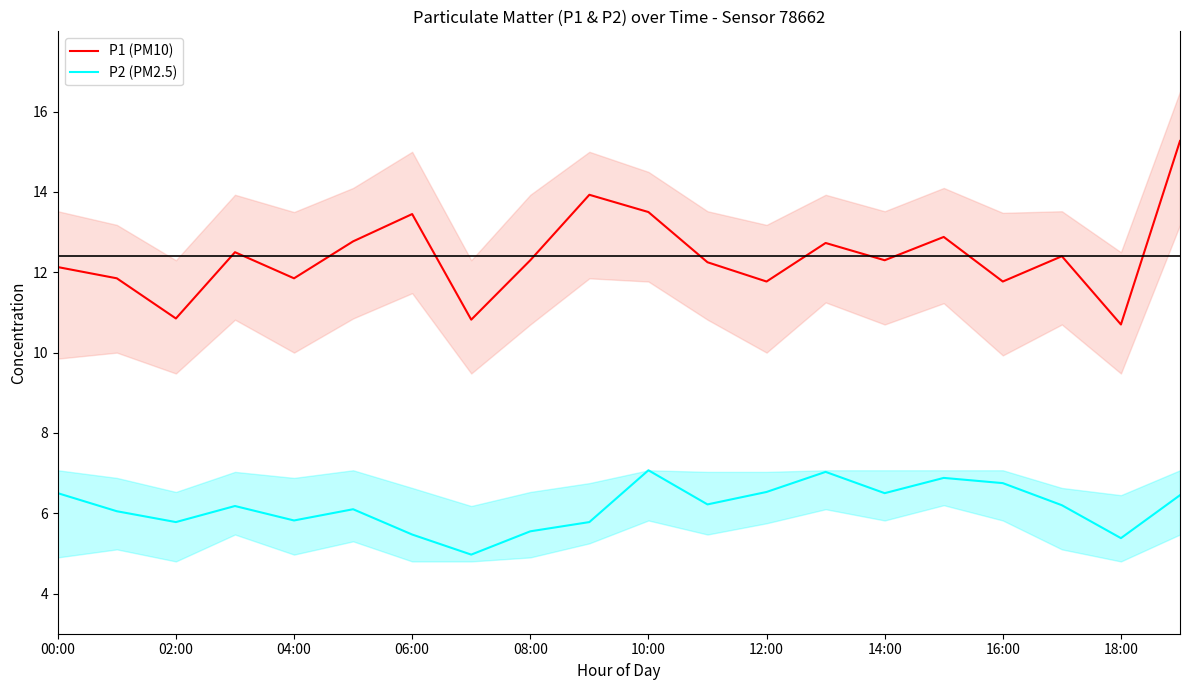

What is the spread (max minus min) of values at 19?

8.8